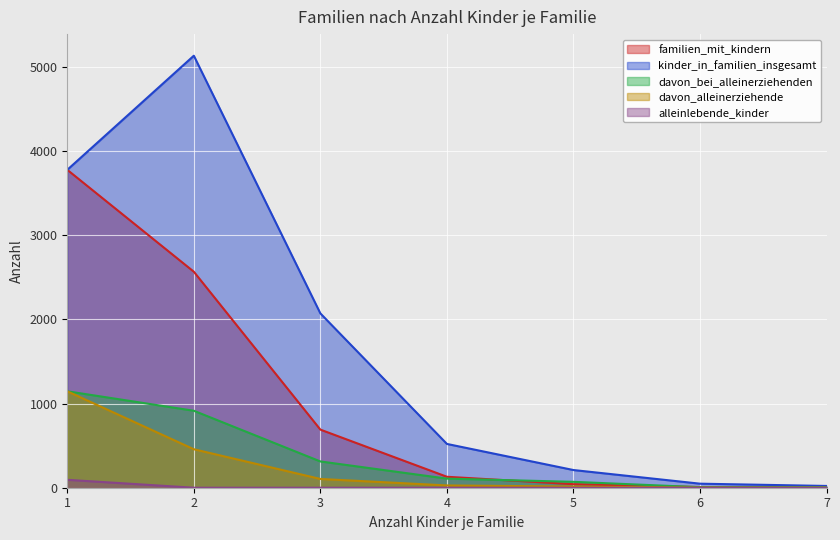

The value of alleinlebende_kinder at 2 is 0. True or false?

True